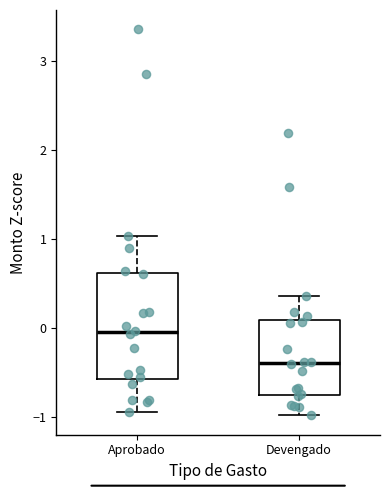

Which box's median line is the highest?

Aprobado